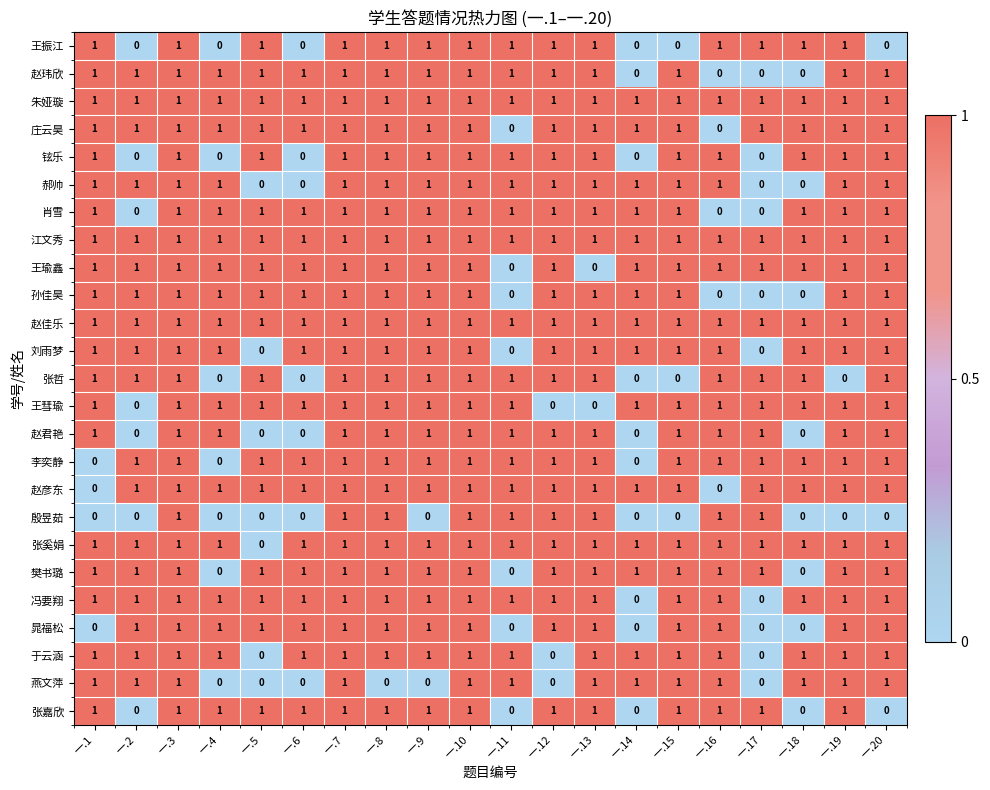

True or false: 孙佳昊 has a value of 1 at 一.5.

True